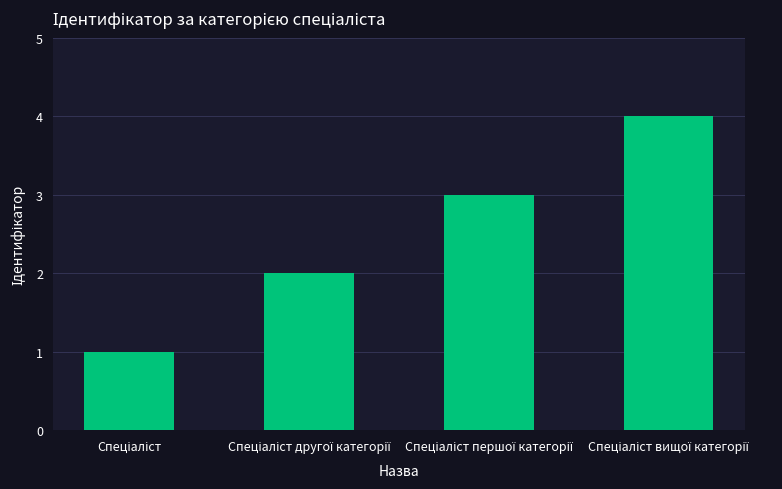

How many bars are there in total?

4